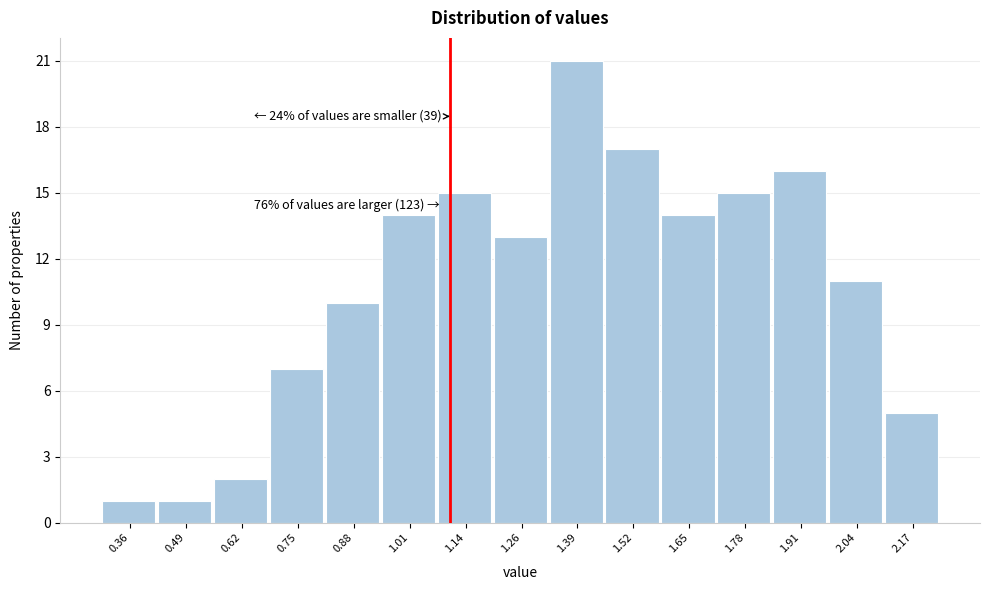

Over which range of the x-axis is the bar tallest?

1.32 to 1.46